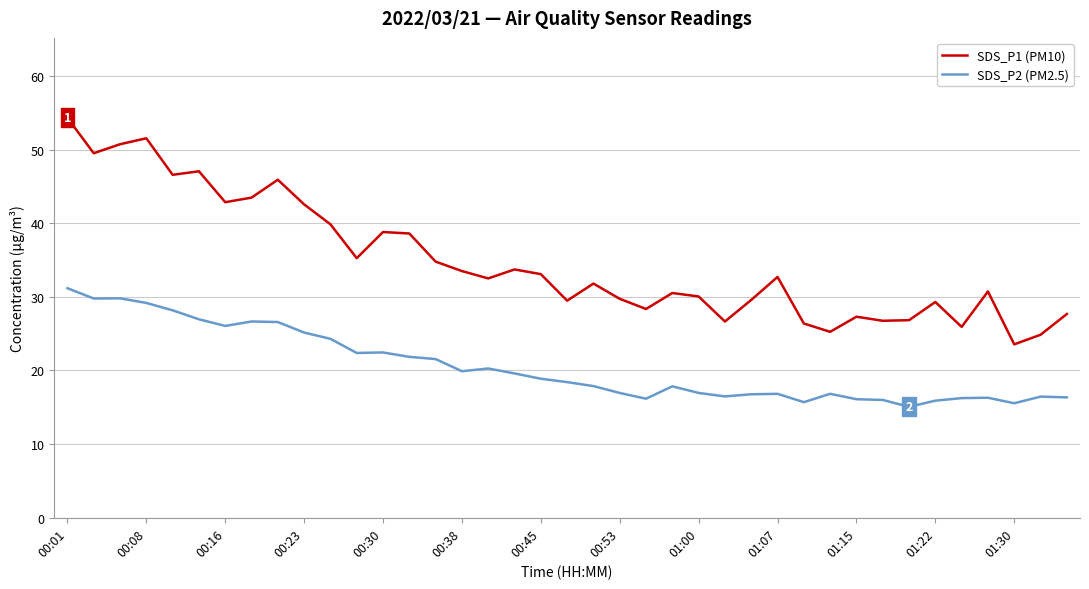

True or false: SDS_P1 (PM10) and SDS_P2 (PM2.5) intersect in this chart.

False